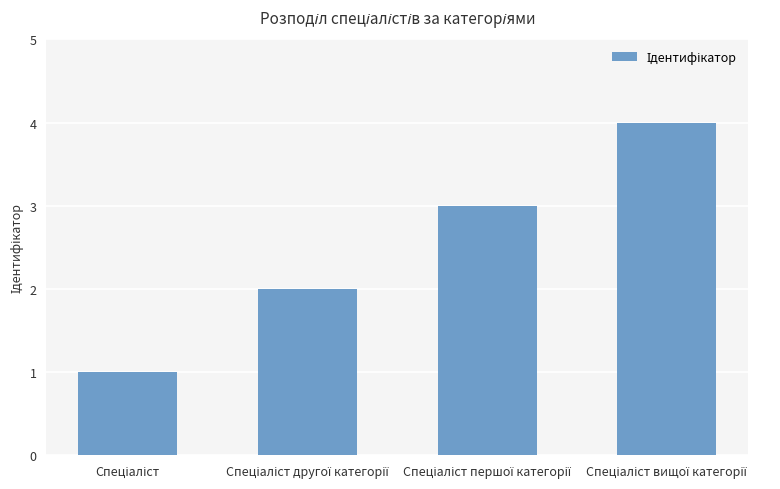

What is the maximum value shown in the chart?

4